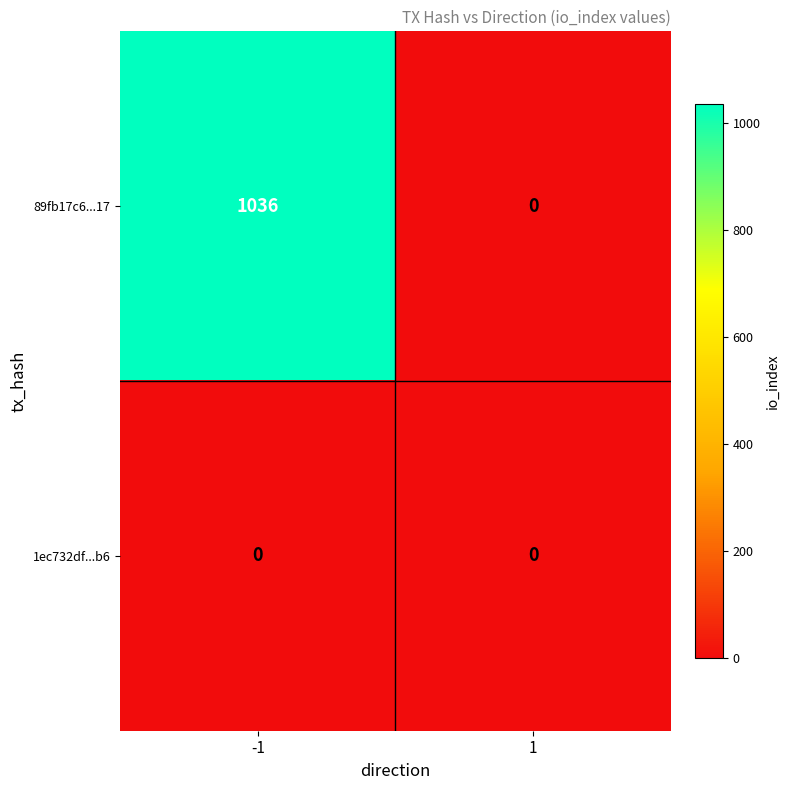

Rank the series at -1 from highest to lowest value.

89fb17c6...17, 1ec732df...b6